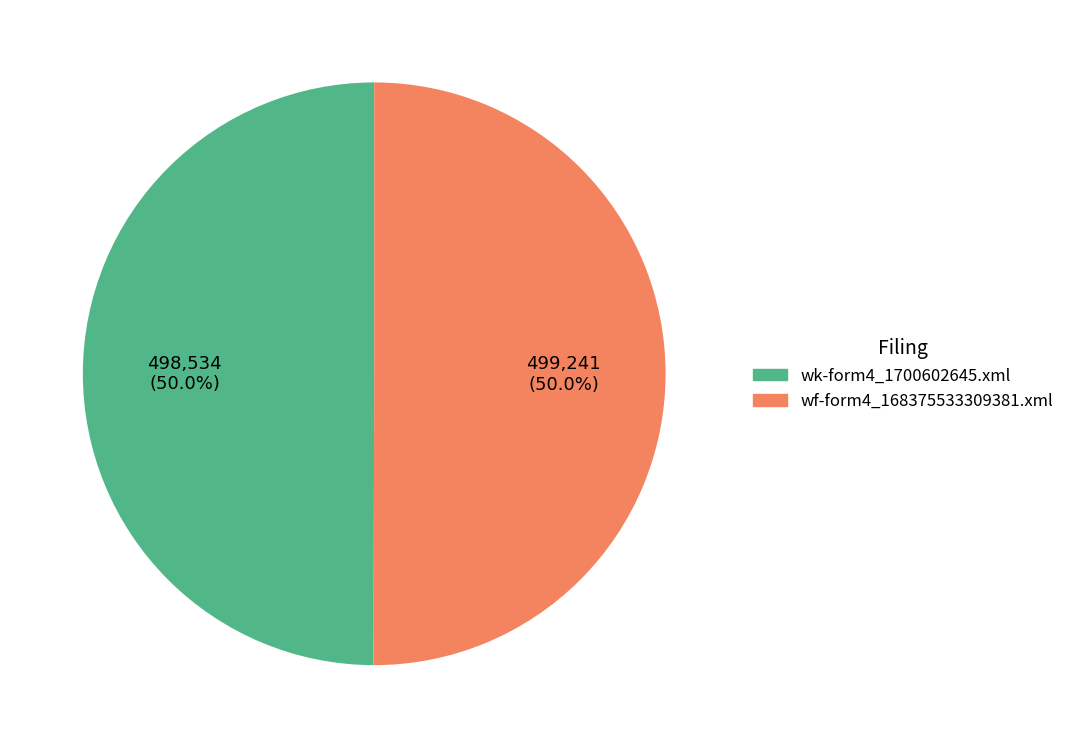

Is the sum of wk-form4_1700602645.xml and wf-form4_168375533309381.xml greater than half?

Yes